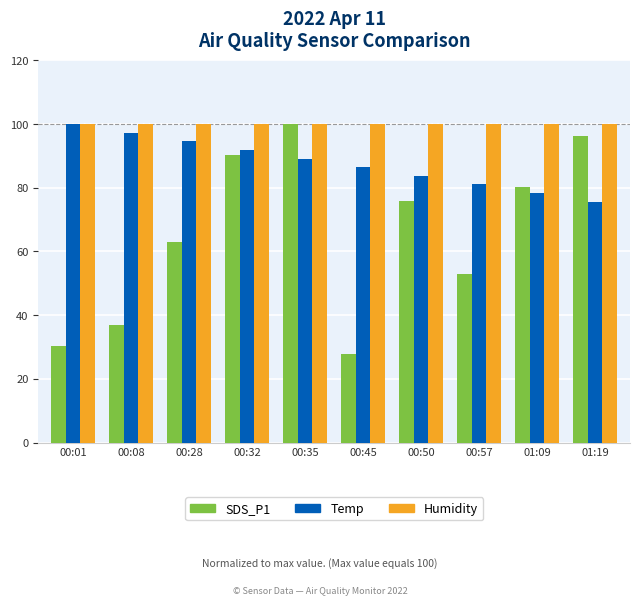

What is the total value across all series at 00:50?

259.6